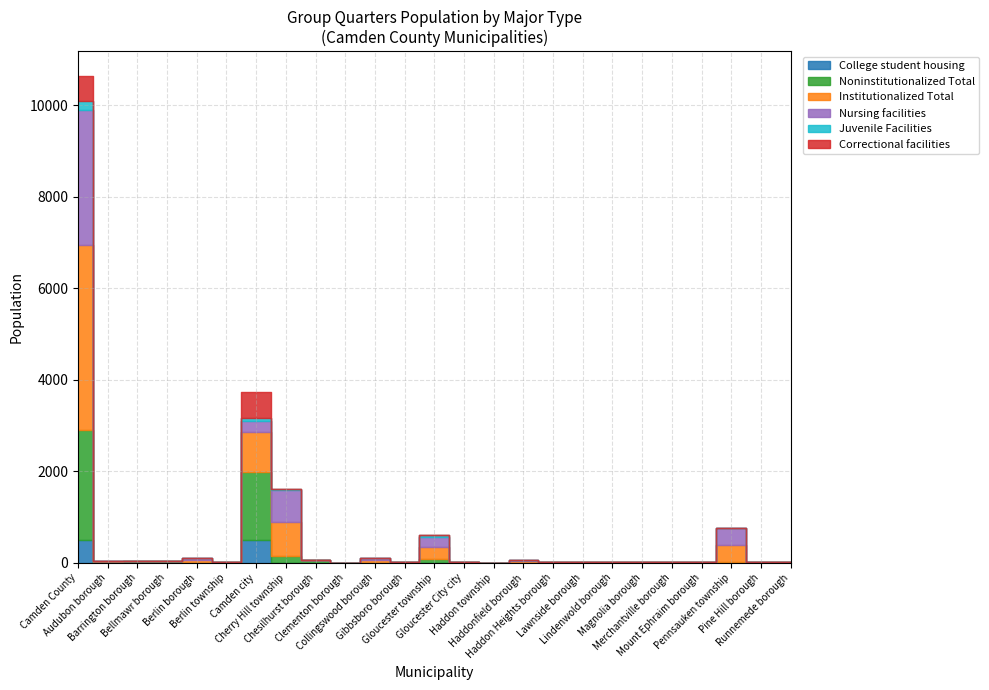

How many distinct data groups are displayed?

6